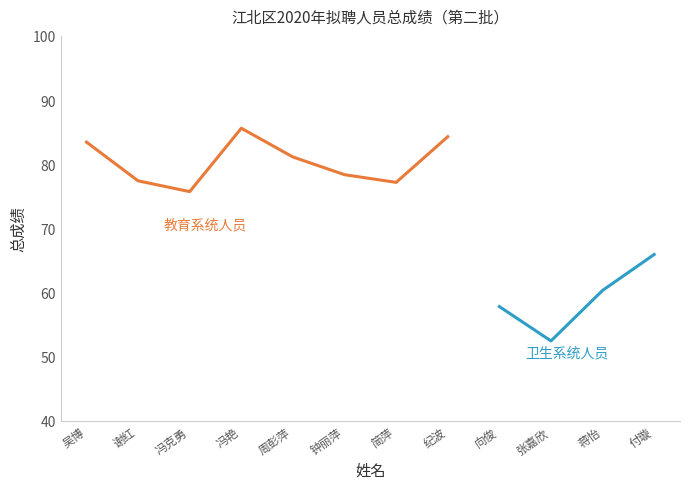

What is the ratio of the value at 简萍 to the value at 付璇?

1.2